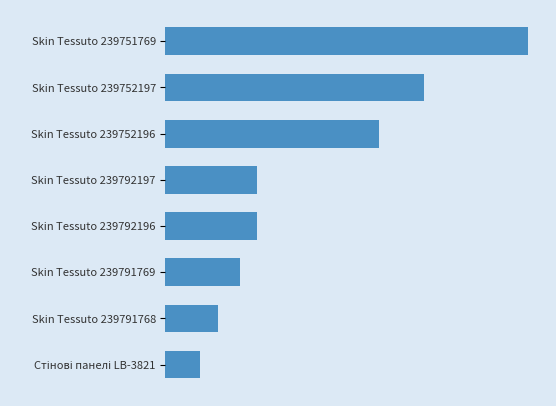

Does the chart contain any negative values?

No